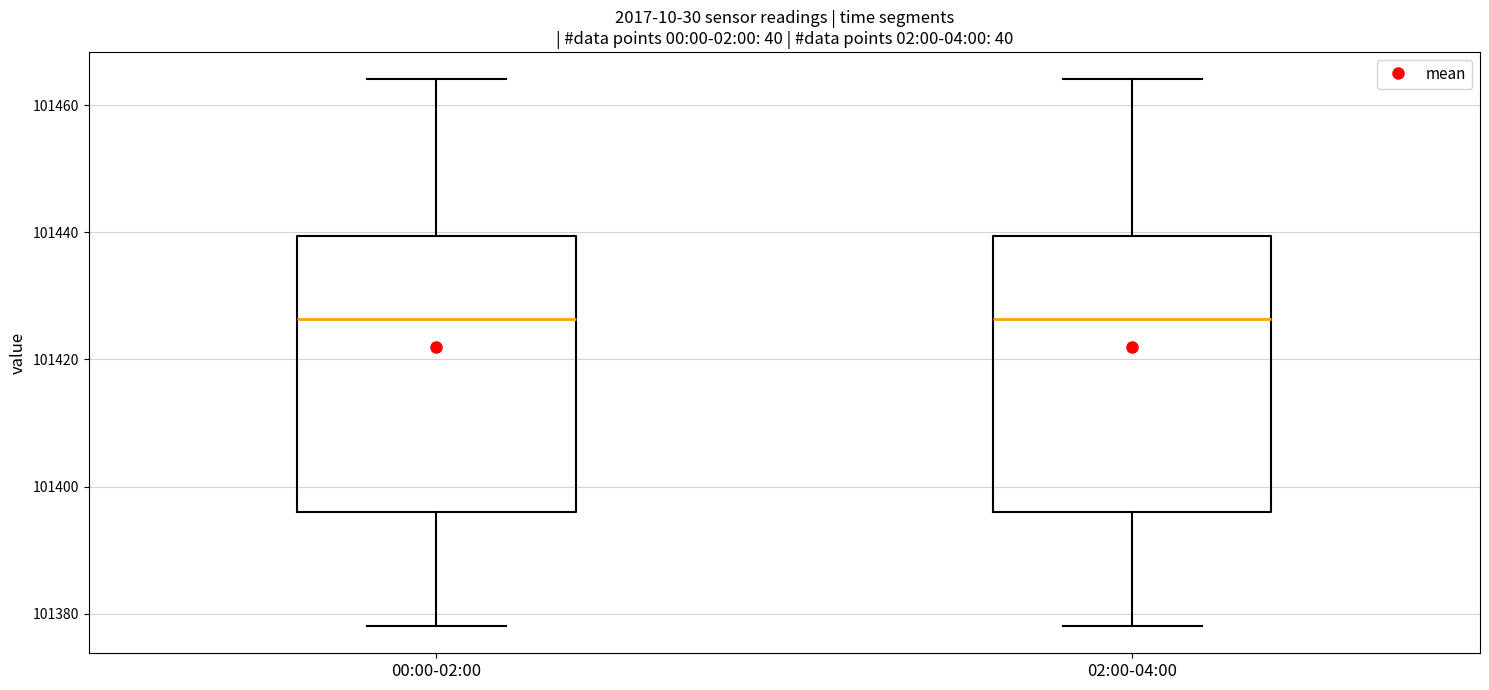

Reading left to right, read every box against the y-axis: the position of its median line, the range the box covers, and the ends of its whiskers. The values are not printed on the chart, so give them approximately, as read against the axis.

00:00-02:00: median 101426, box 101396 to 101440, whiskers 101378 to 101464
02:00-04:00: median 101426, box 101396 to 101440, whiskers 101378 to 101464